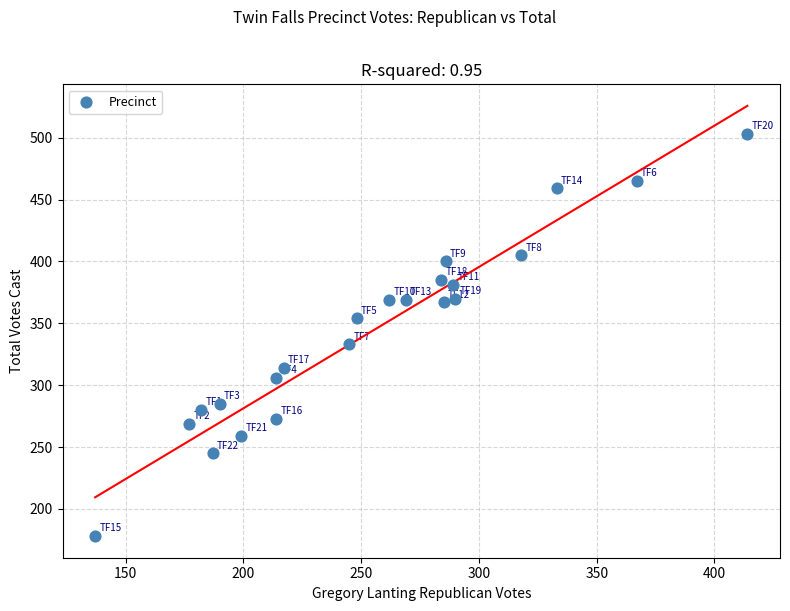

What Y value in the scatter plot is closest to 340?

333